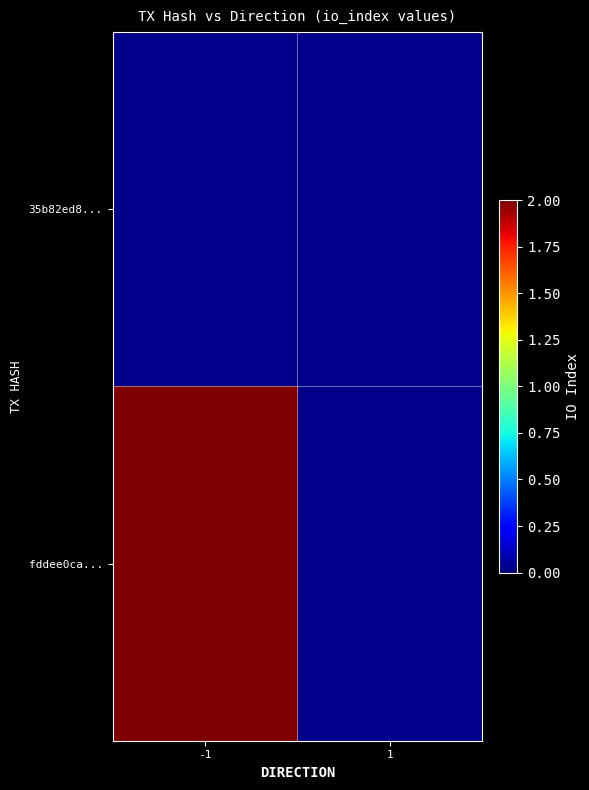

Which series has the widest spread of values?

fddee0ca...